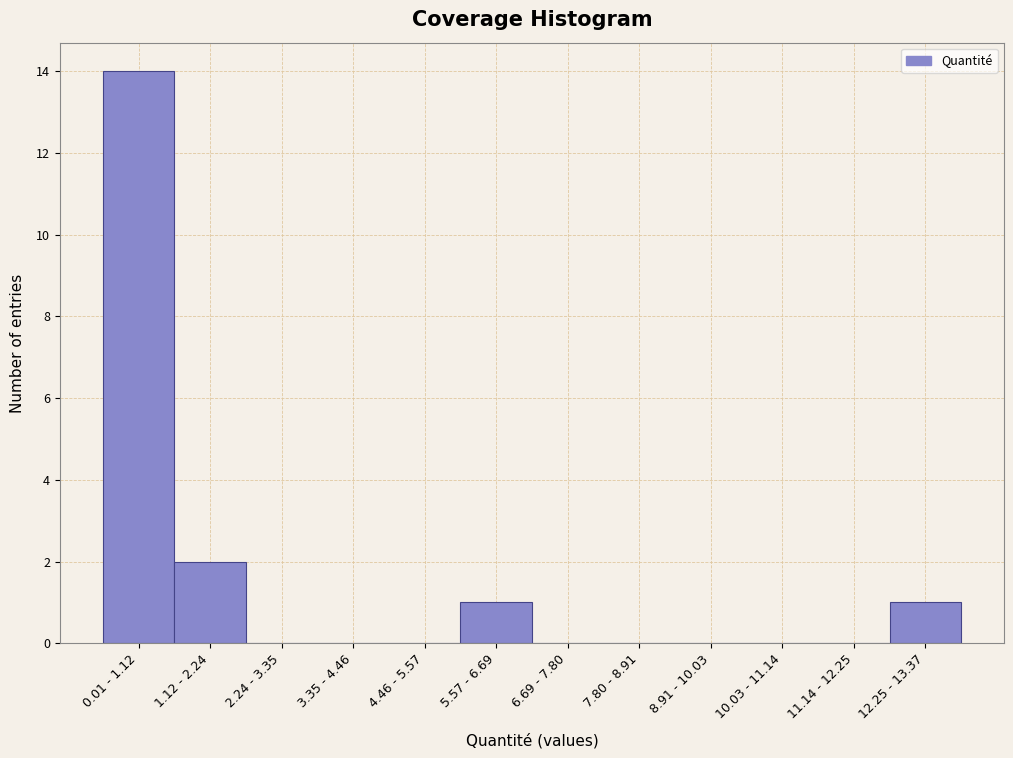

Reading left to right, list all the values displayed in this chart.

0.01 - 1.12=14	1.12 - 2.24=2	2.24 - 3.35=0	3.35 - 4.46=0	4.46 - 5.57=0	5.57 - 6.69=1	6.69 - 7.80=0	7.80 - 8.91=0	8.91 - 10.03=0	10.03 - 11.14=0	11.14 - 12.25=0	12.25 - 13.37=1